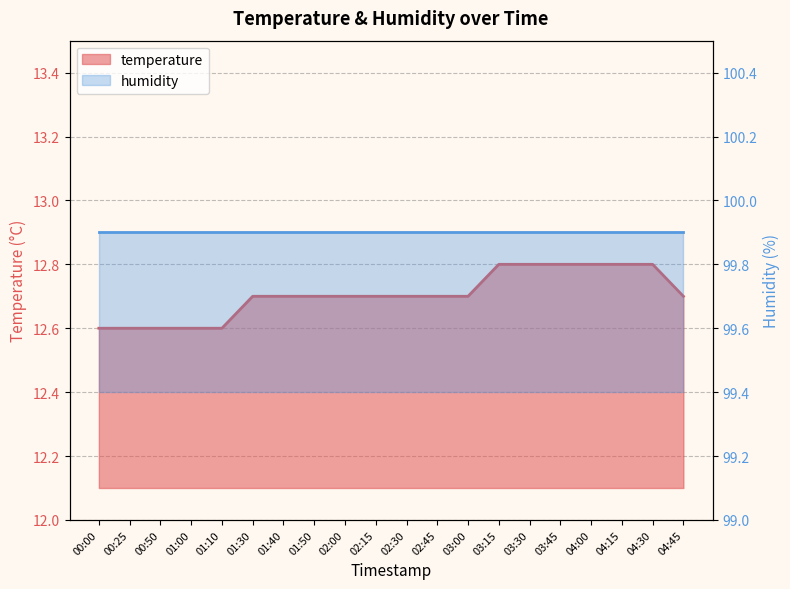

What is the label of the 18th point from the right?

00:50